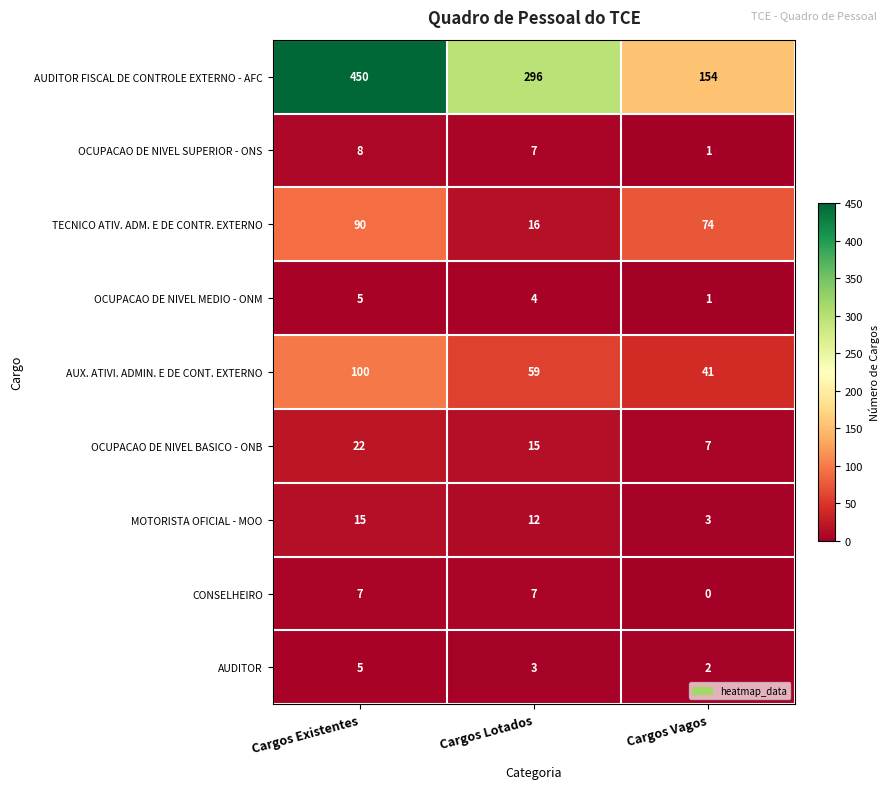

The value of AUDITOR at Cargos Lotados is 1. True or false?

False